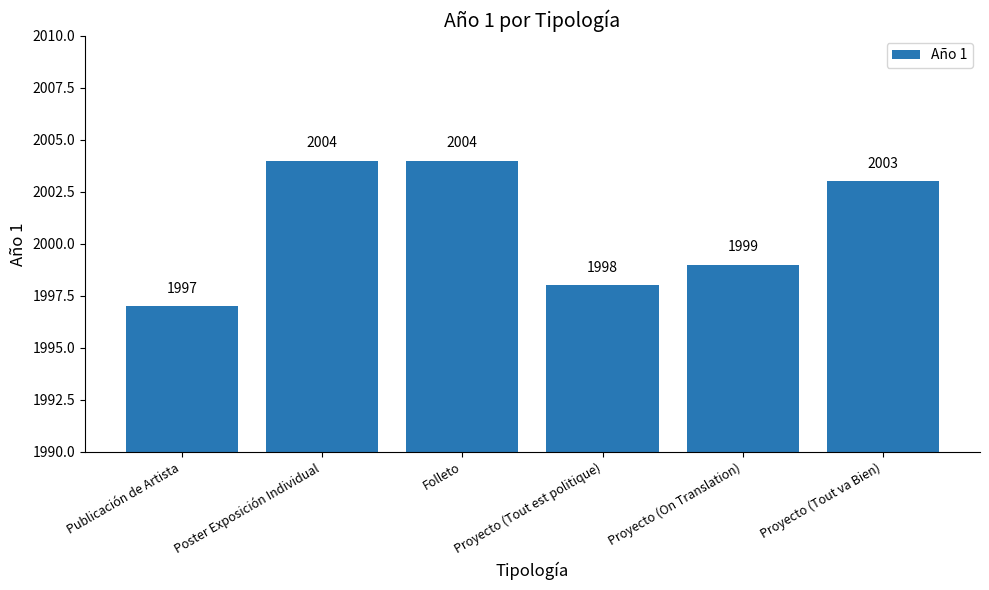

Where is the data nearest to the value 2000?

Proyecto (On Translation)